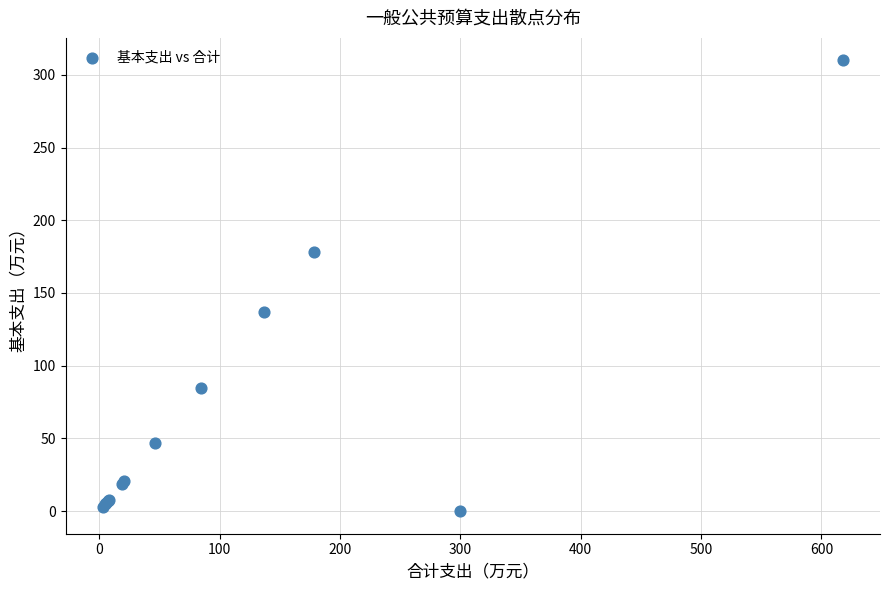

What Y value in the scatter plot is closest to 154?

136.8